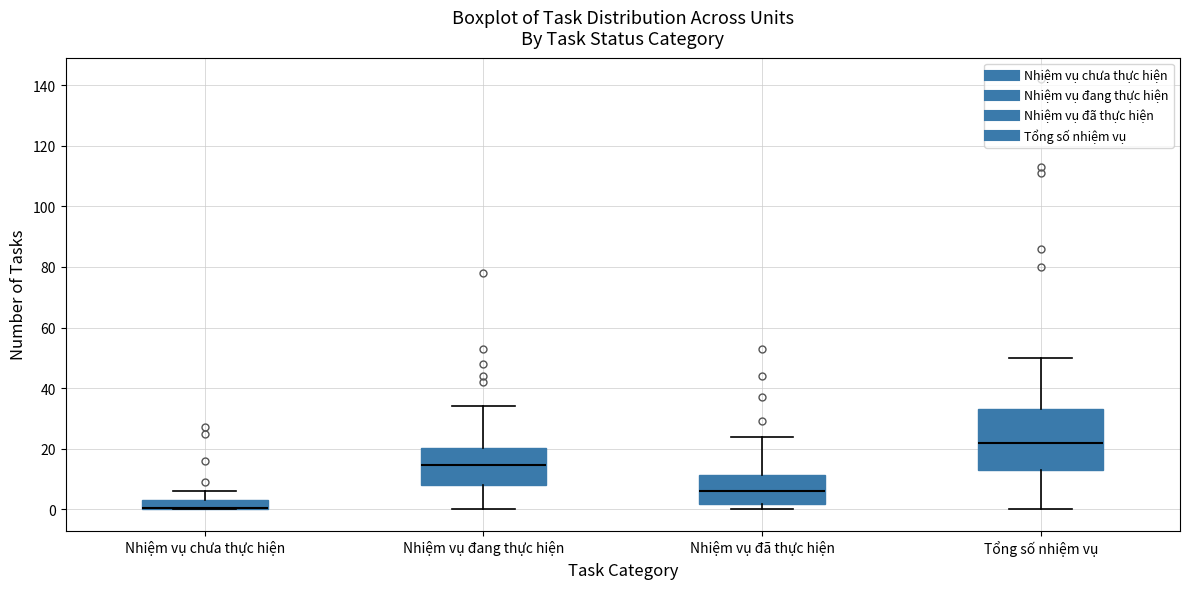

Reading left to right, read every box against the y-axis: the position of its median line, the range the box covers, and the ends of its whiskers. The values are not printed on the chart, so give them approximately, as read against the axis.

Nhiệm vụ chưa thực hiện: median 0 (drawn on the box's lower edge), box 0 to 4, whiskers 0 to 6
Nhiệm vụ đang thực hiện: median 14, box 8 to 20, whiskers 0 to 34
Nhiệm vụ đã thực hiện: median 6, box 2 to 12, whiskers 0 to 24
Tổng số nhiệm vụ: median 22, box 14 to 34, whiskers 0 to 50